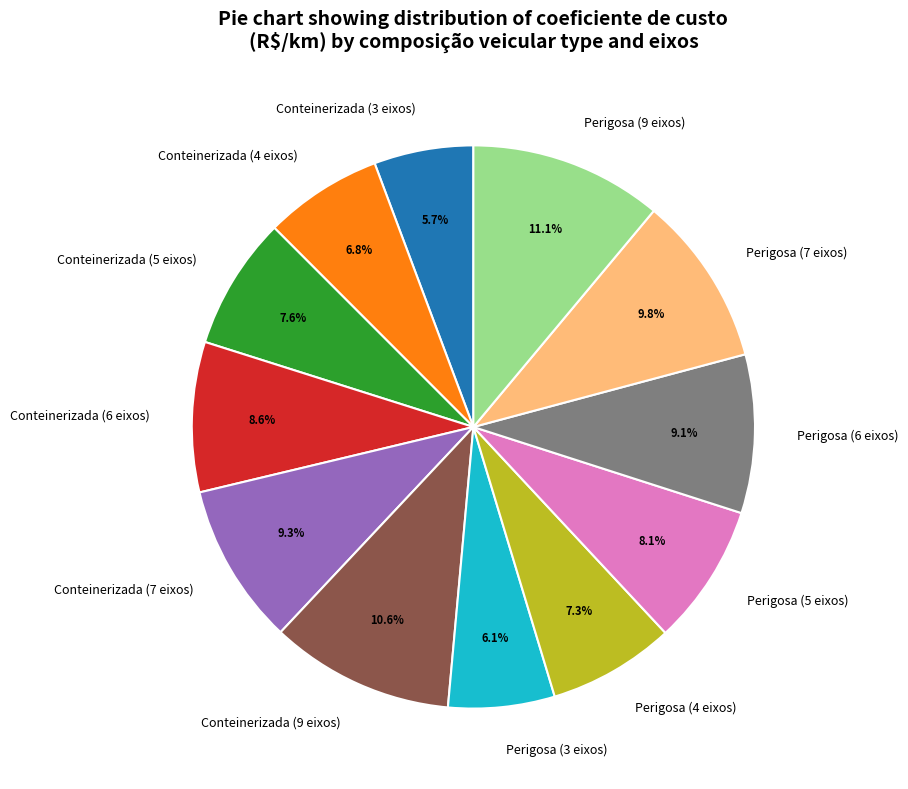

Which slice is the largest?

Perigosa (9 eixos)